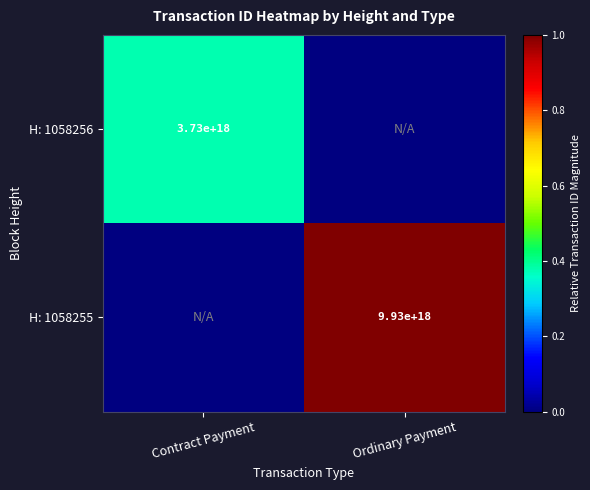

True or false: H: 1058255 has a value of 6649103817227470848 at Ordinary Payment.

False